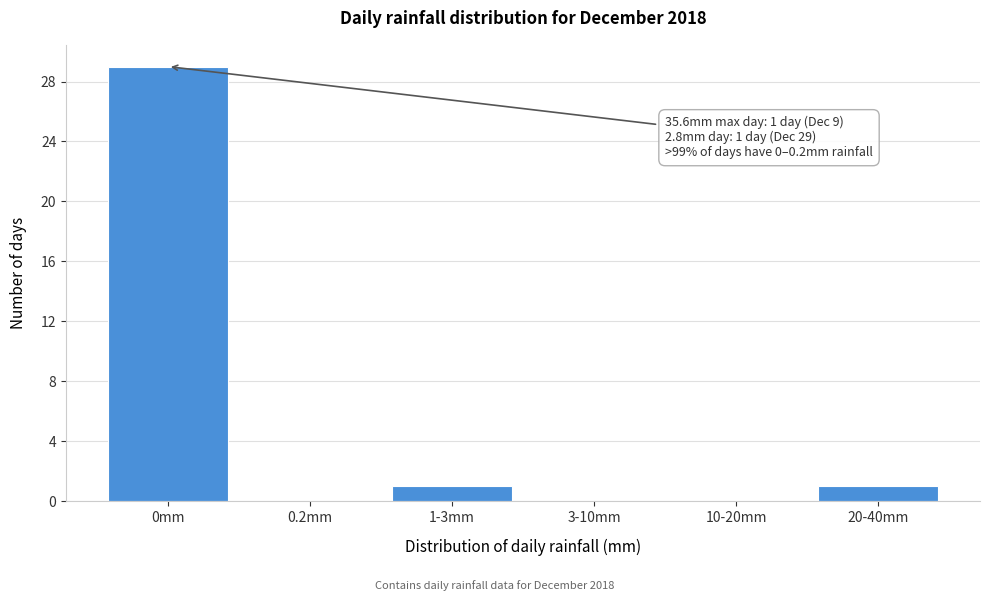

Reading left to right, list all the values displayed in this chart.

0mm=29	0.2mm=0	1-3mm=1	3-10mm=0	10-20mm=0	20-40mm=1